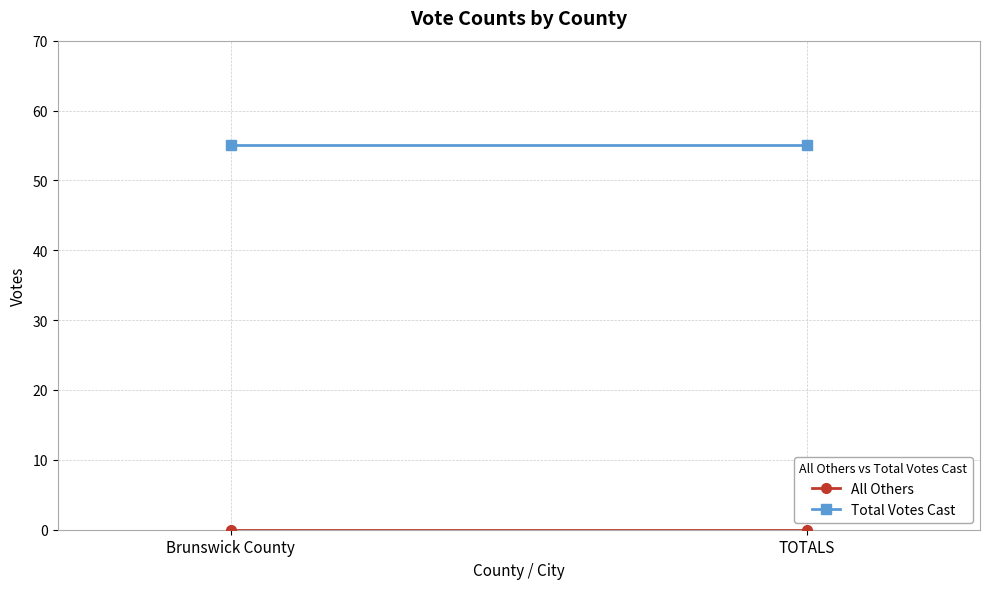

How many data points does each series have?

2